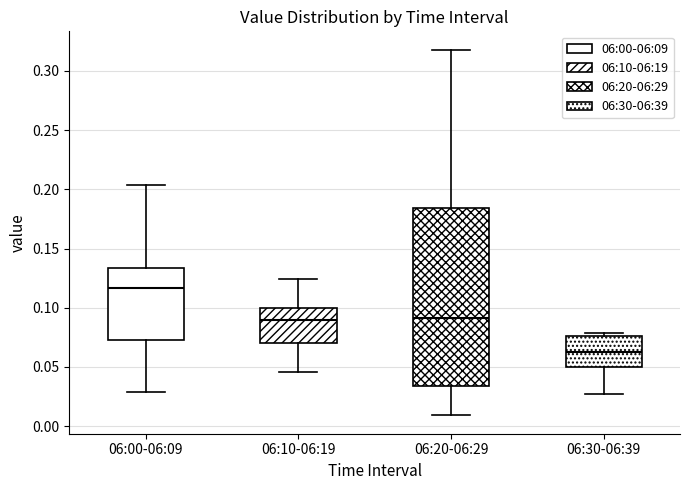

Reading left to right, read every box against the y-axis: the position of its median line, the range the box covers, and the ends of its whiskers. The values are not printed on the chart, so give them approximately, as read against the axis.

06:00-06:09: median 0.115, box 0.075 to 0.135, whiskers 0.030 to 0.205
06:10-06:19: median 0.090, box 0.070 to 0.100, whiskers 0.045 to 0.125
06:20-06:29: median 0.090, box 0.035 to 0.185, whiskers 0.010 to 0.320
06:30-06:39: median 0.065, box 0.050 to 0.075, whiskers 0.025 to 0.080